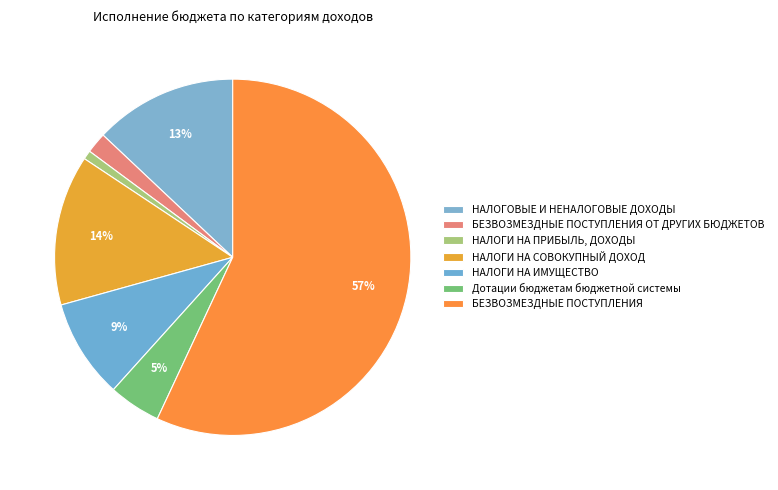

To the nearest percent, what portion does Дотации бюджетам бюджетной системы represent?

5%